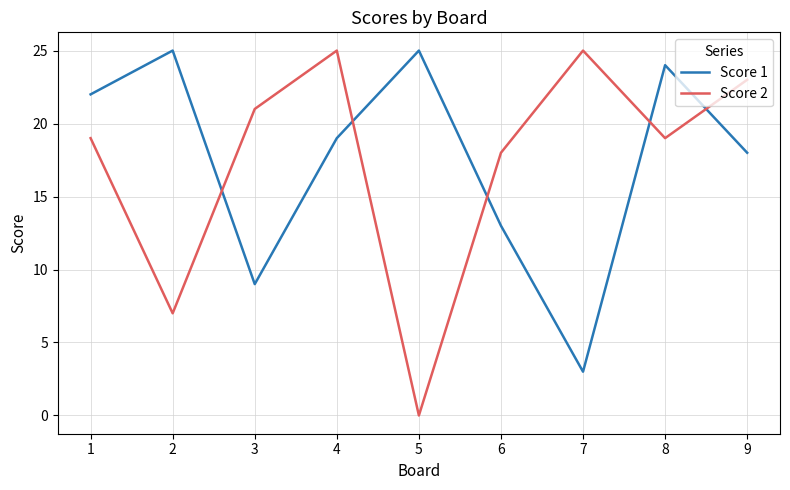

What is the minimum value for Score 1?

3